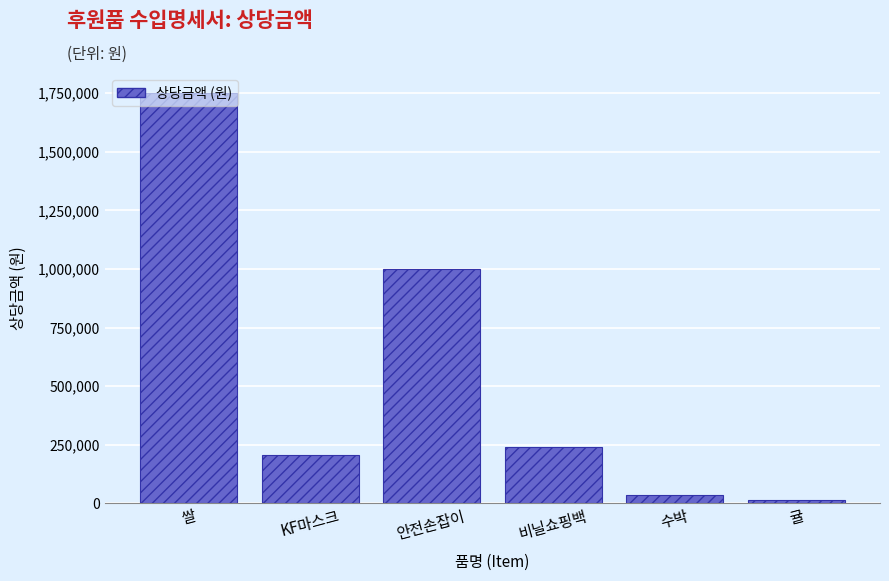

What is the average value?

541167